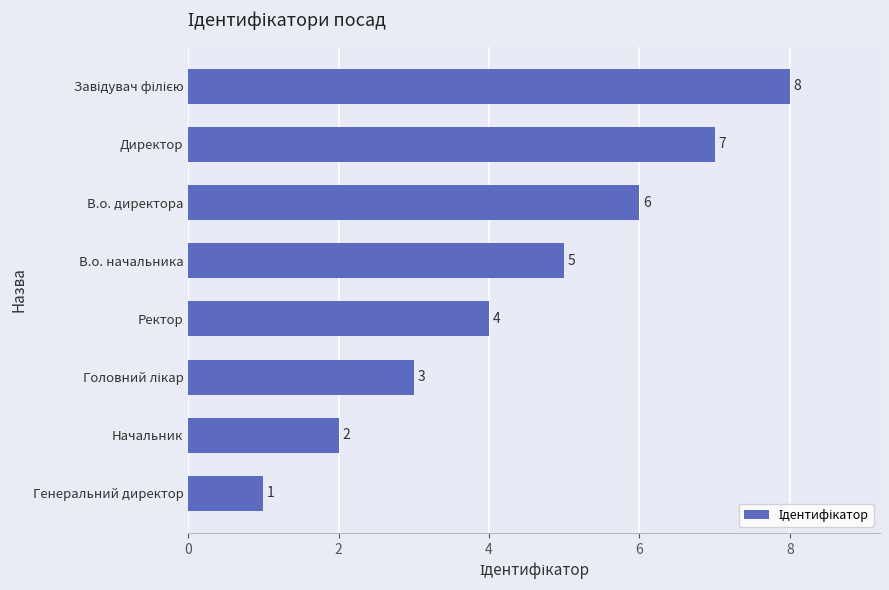

What is the maximum value shown in the chart?

8